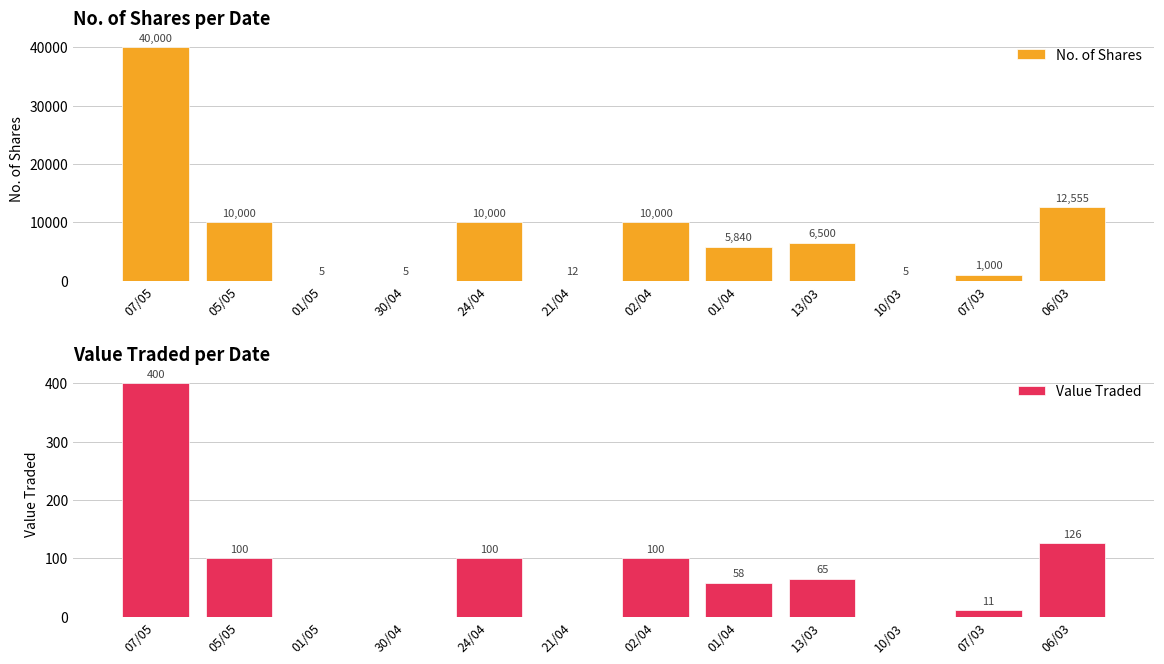

How many positive values does the Value Traded series have?

8